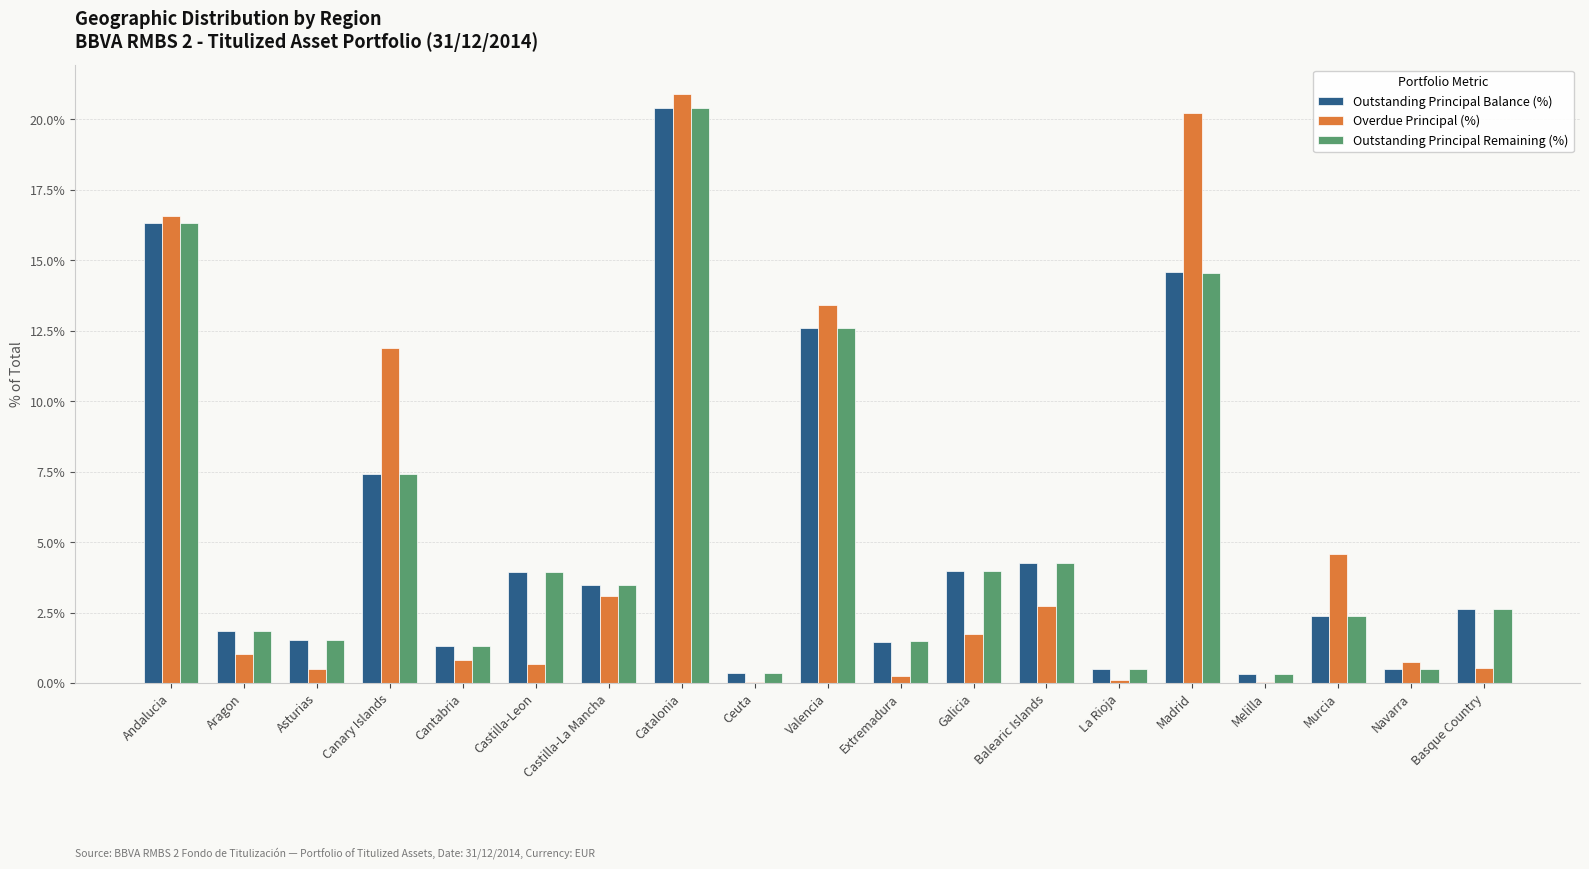

The Outstanding Principal Remaining (%) series shows 2.4 at Murcia. True or false?

True